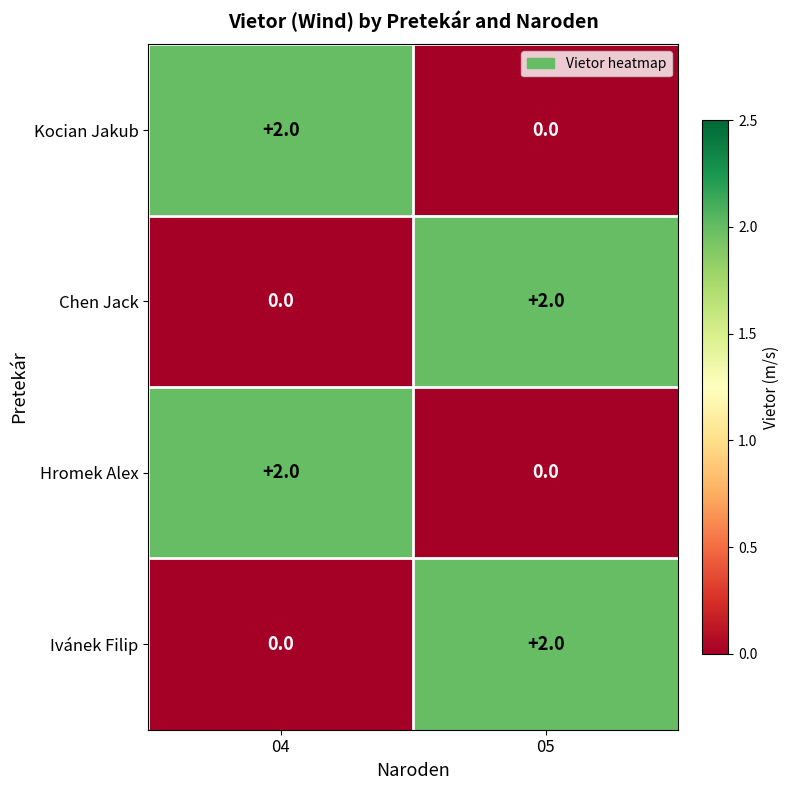

List the labels in order of Kocian Jakub value, smallest first.

05, 04